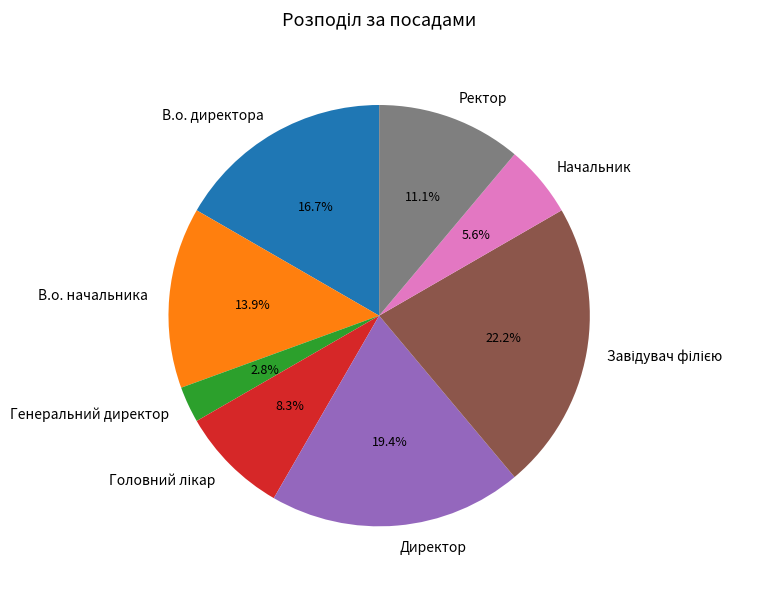

Approximately how many times larger is the value at Начальник compared to Ректор?

0.5